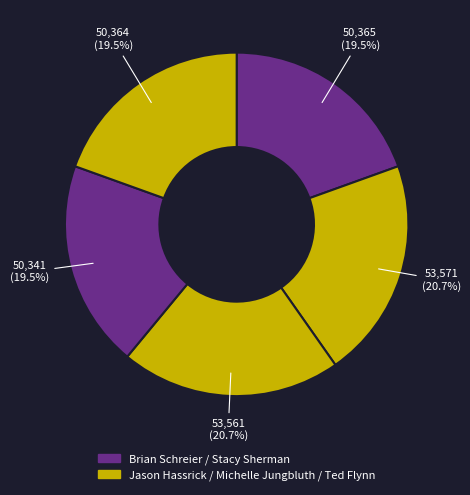

Count the number of slices in the pie.

5